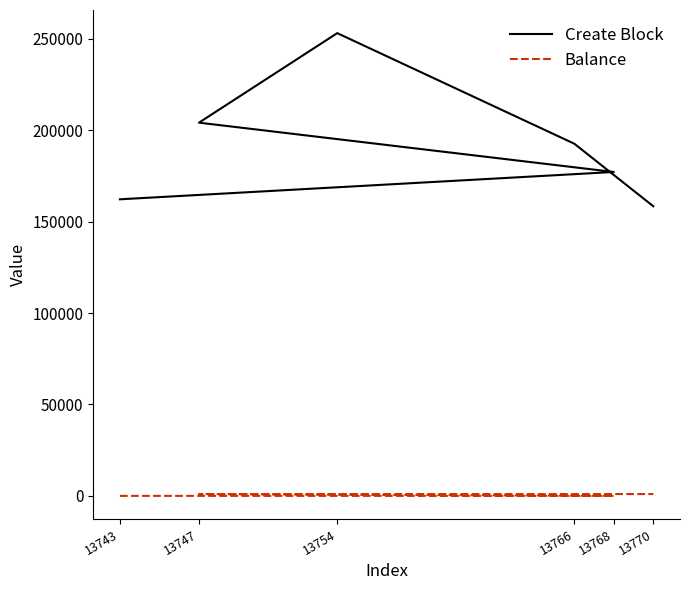

At which label does Balance reach its peak?

13766